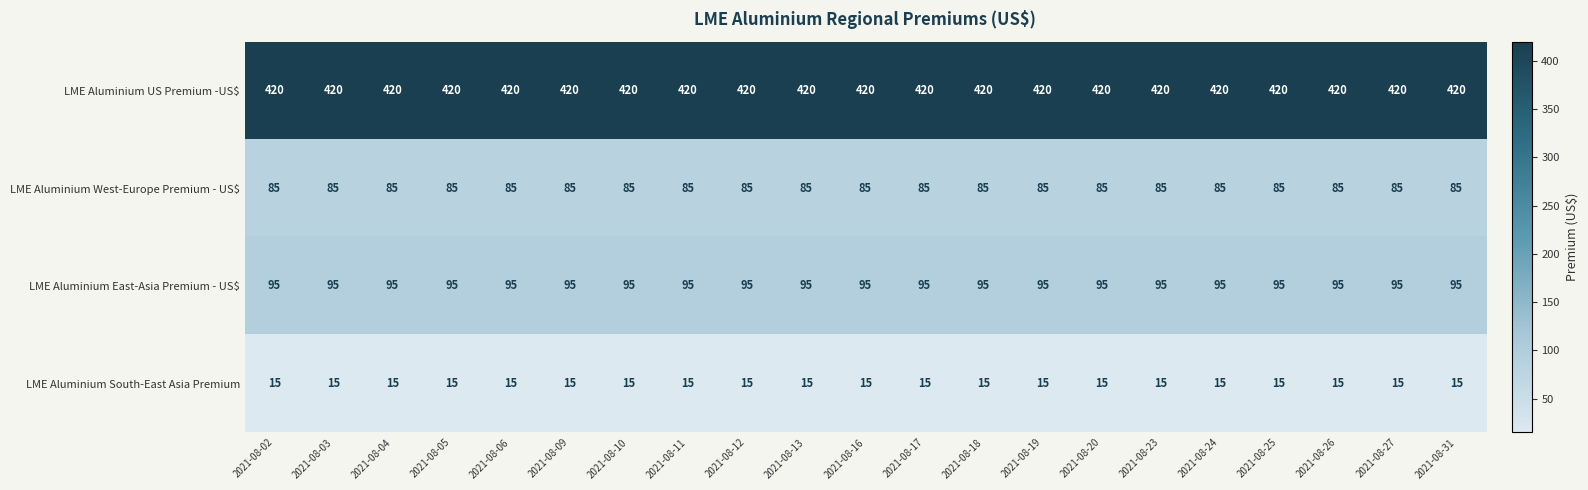

Count the number of categories in the chart.

21